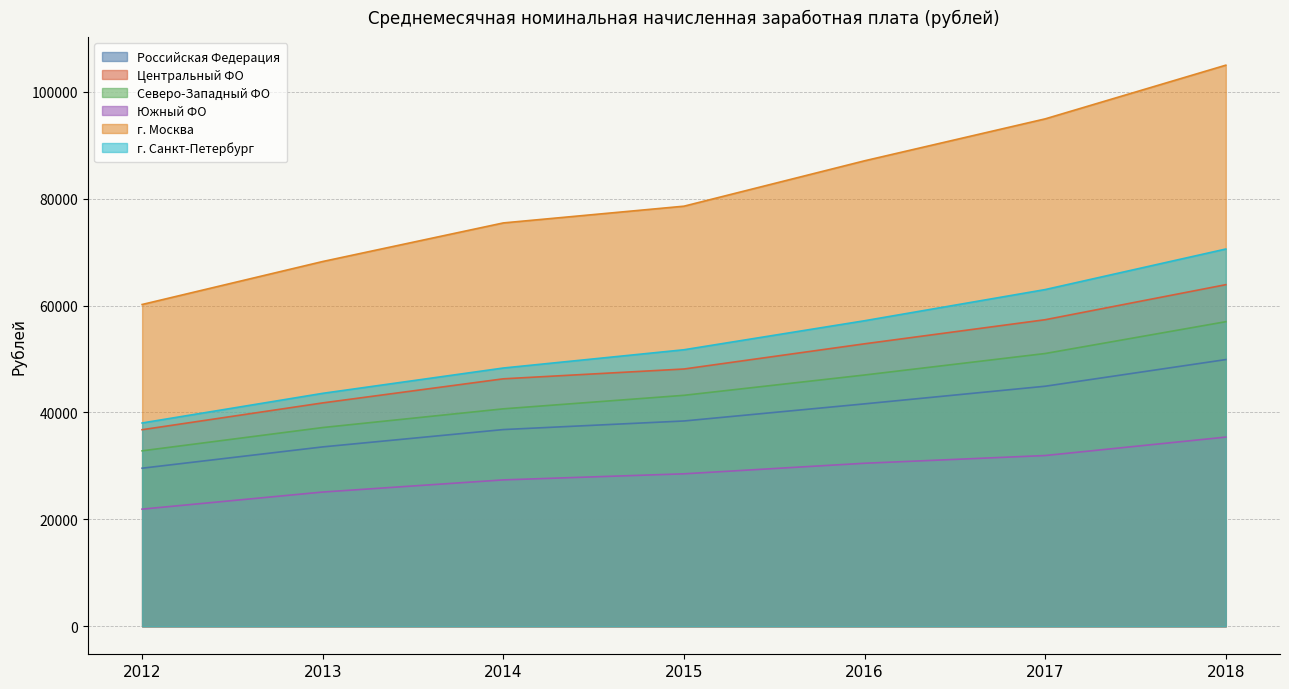

True or false: Центральный ФО has more than 1 interior local peaks.

False